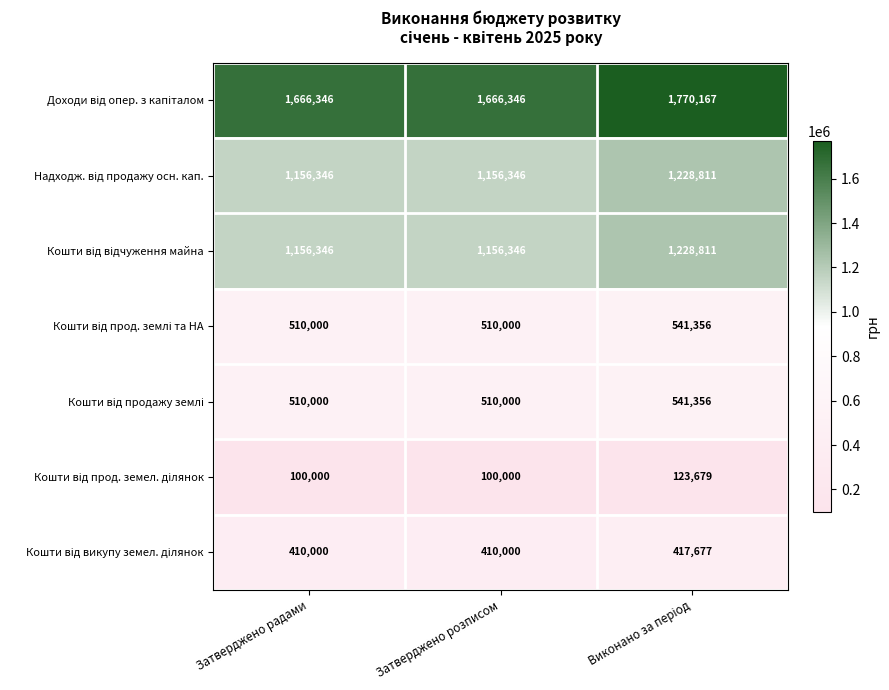

What is the smallest value displayed?

100000